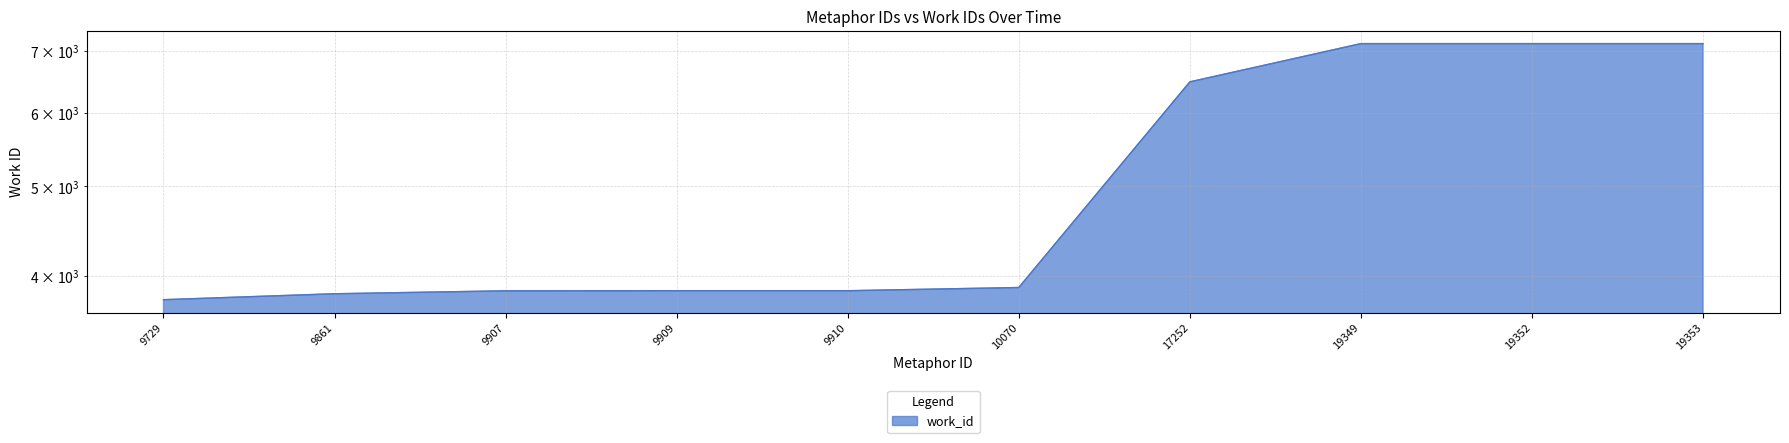

What value does the data have at 9907?

3857